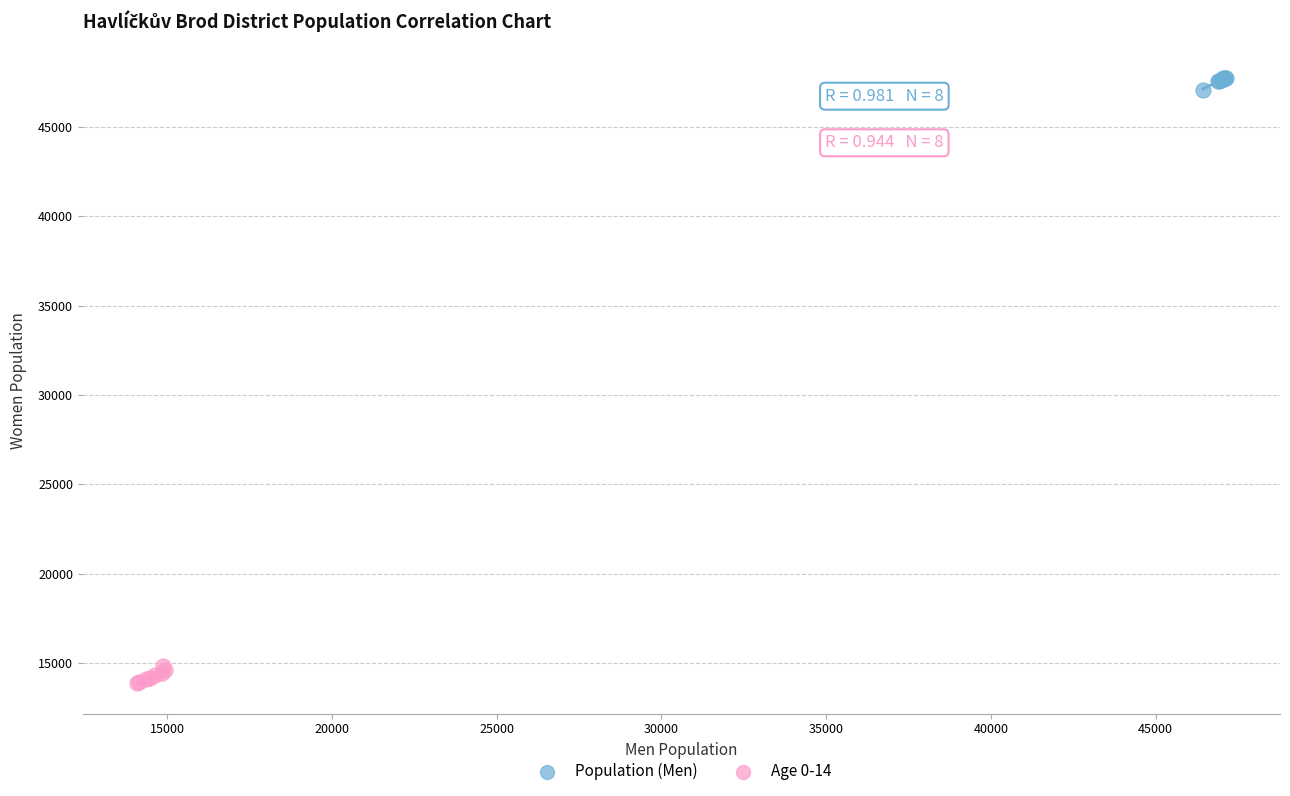

Which series contains the lowest Y value?

Age 0-14